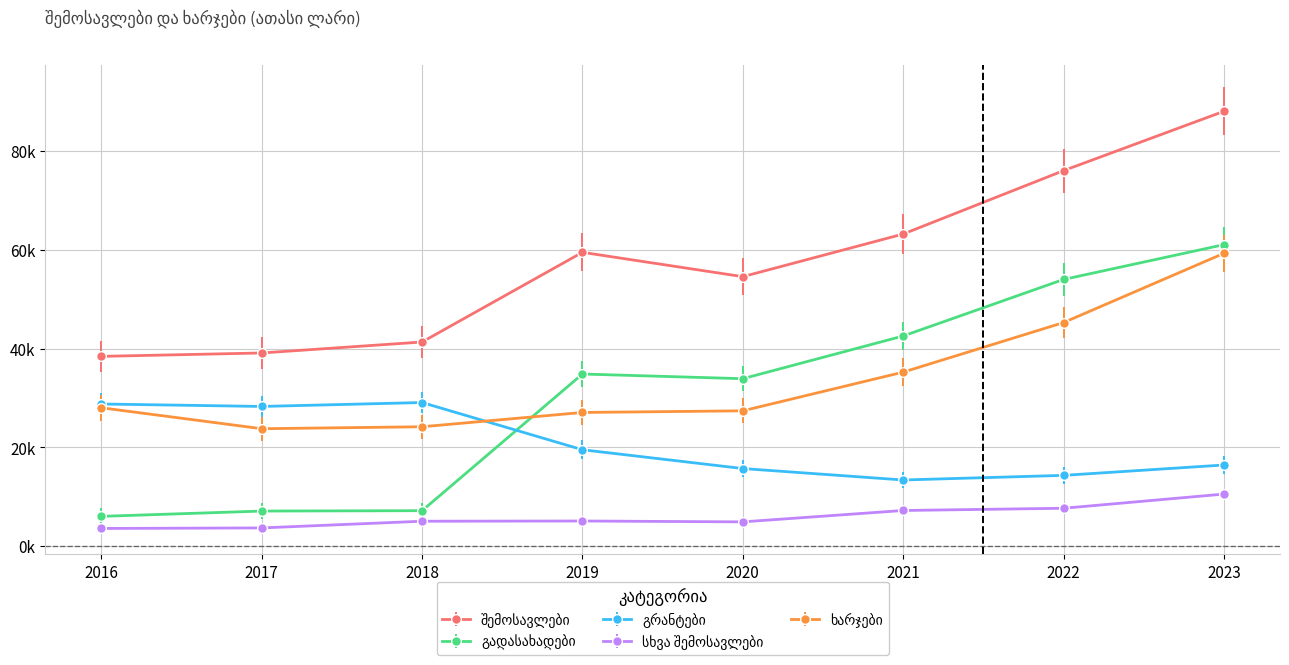

What is the value of the გადასახადები point at the 5th from the left?

33911.3